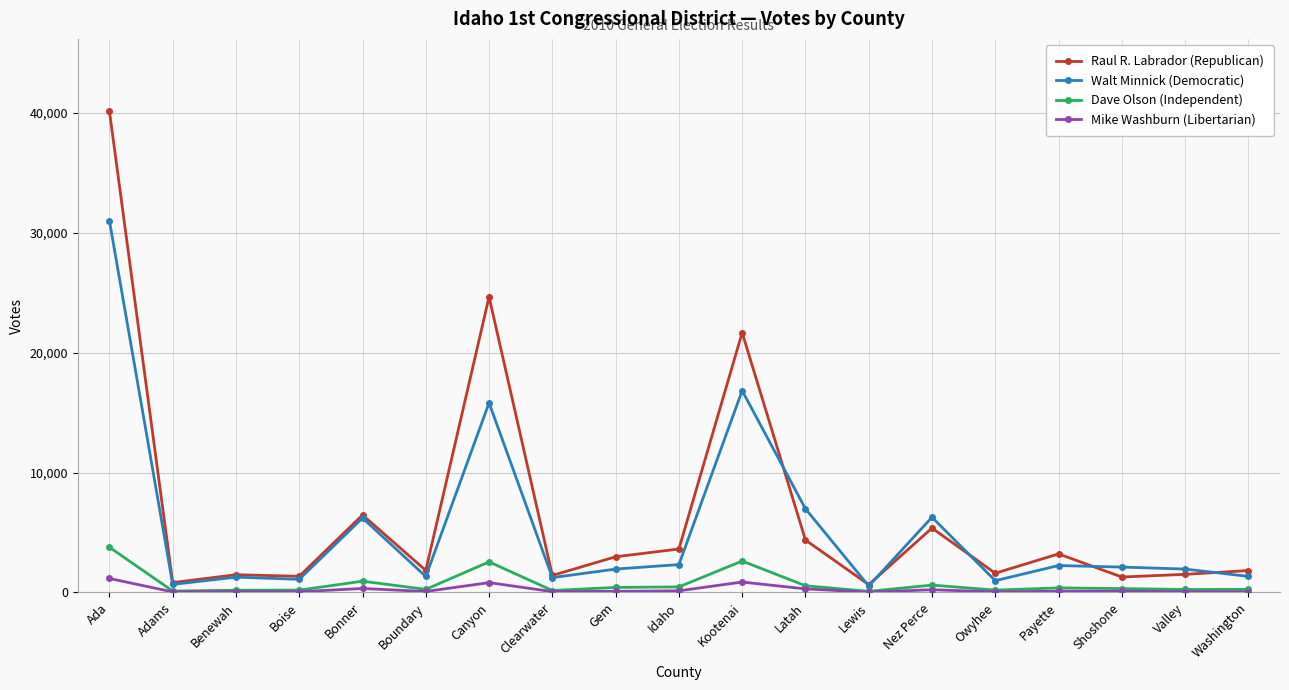

True or false: Mike Washburn (Libertarian) and Walt Minnick (Democratic) cross at least once.

False